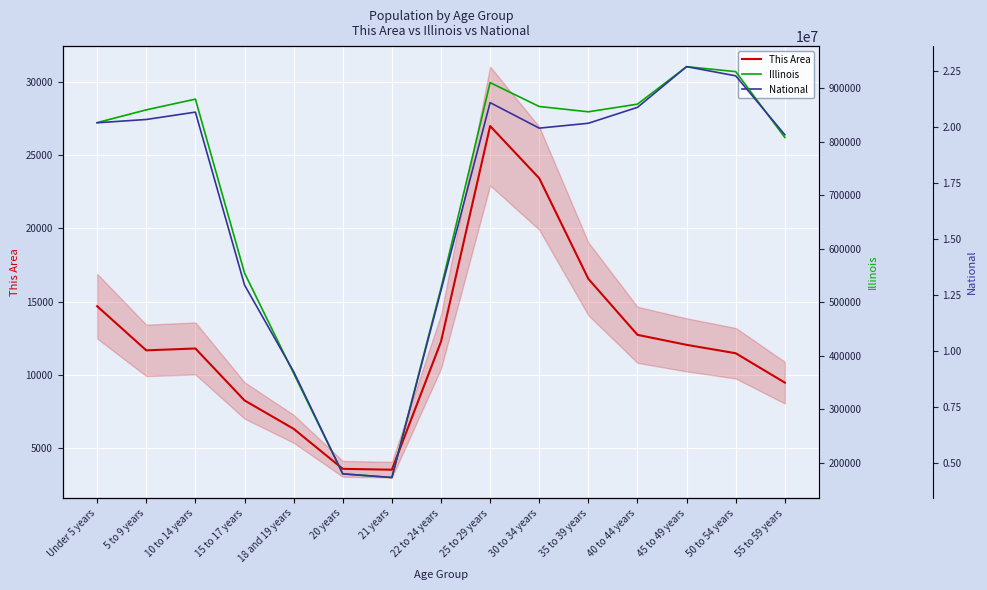

How many interior local valleys does the National series have?

2